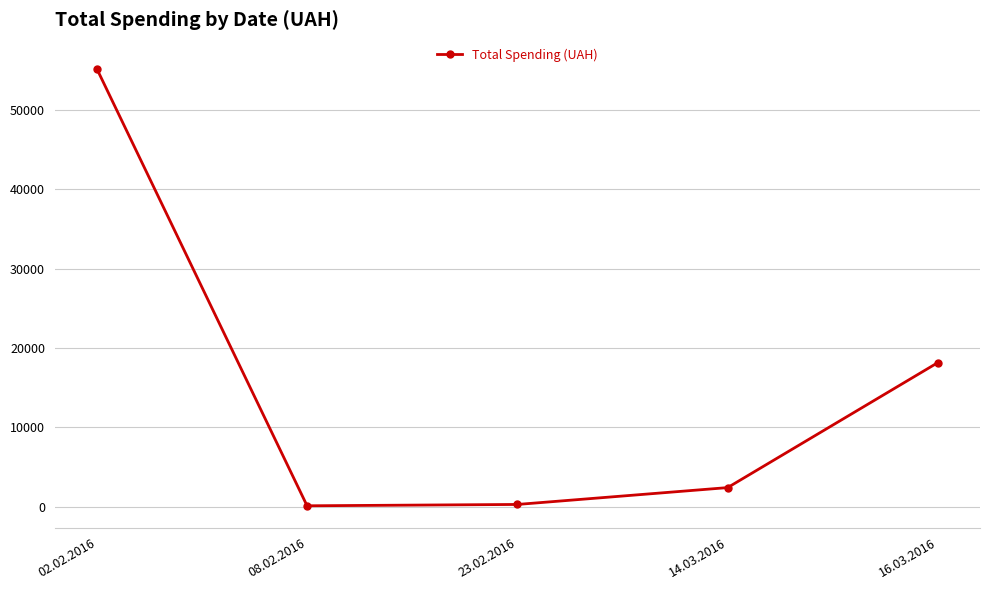

How many values are below 2427?

2